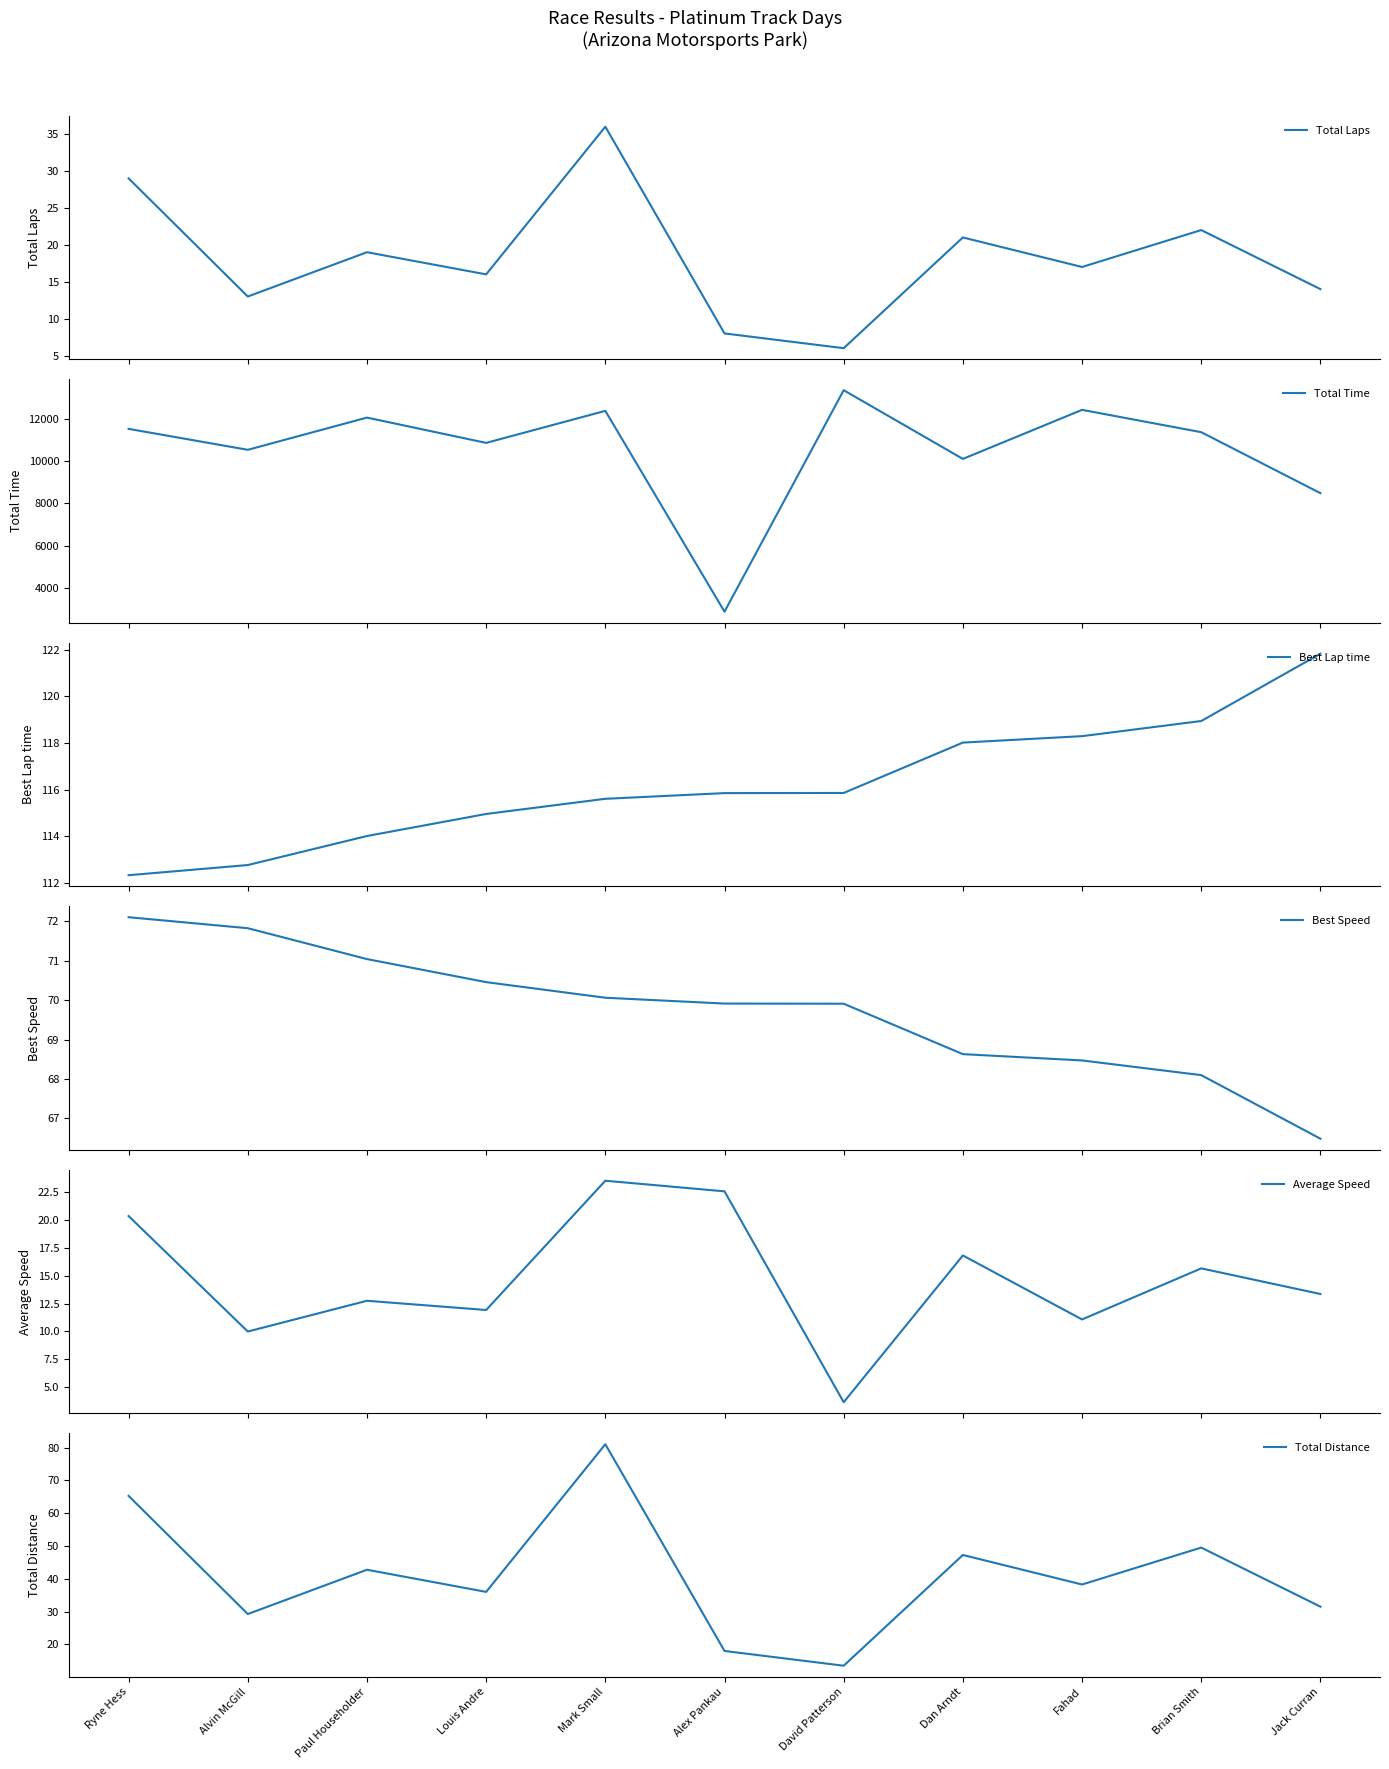

True or false: Total Laps and Best Lap time intersect in this chart.

False